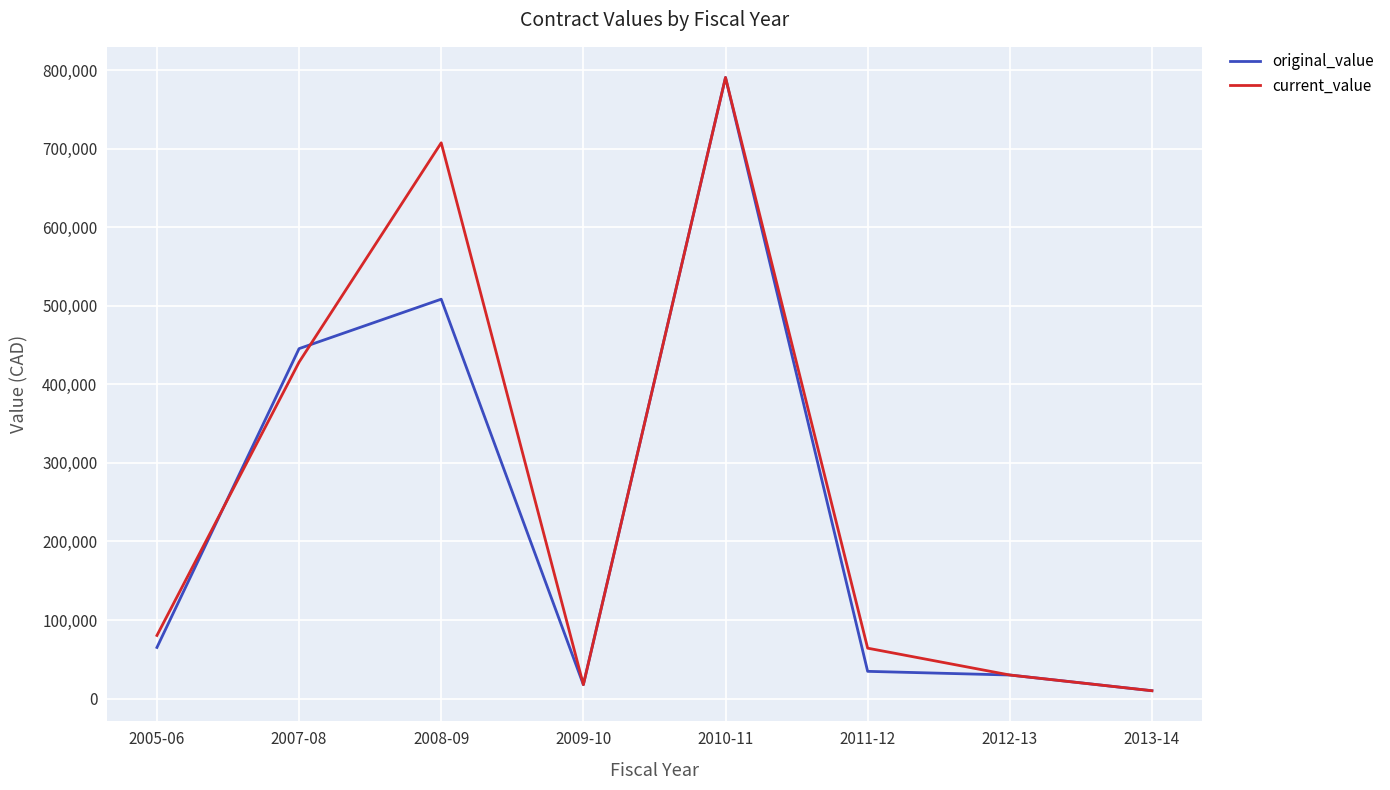

Which series has the largest total across all categories?

current_value